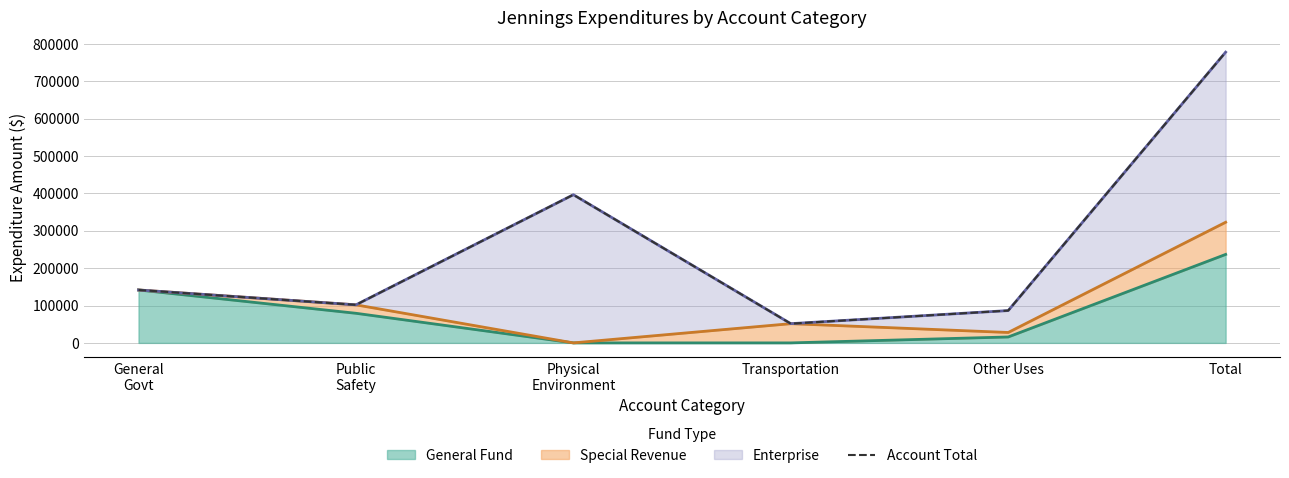

What is the value of the 4th point from the left?

51437